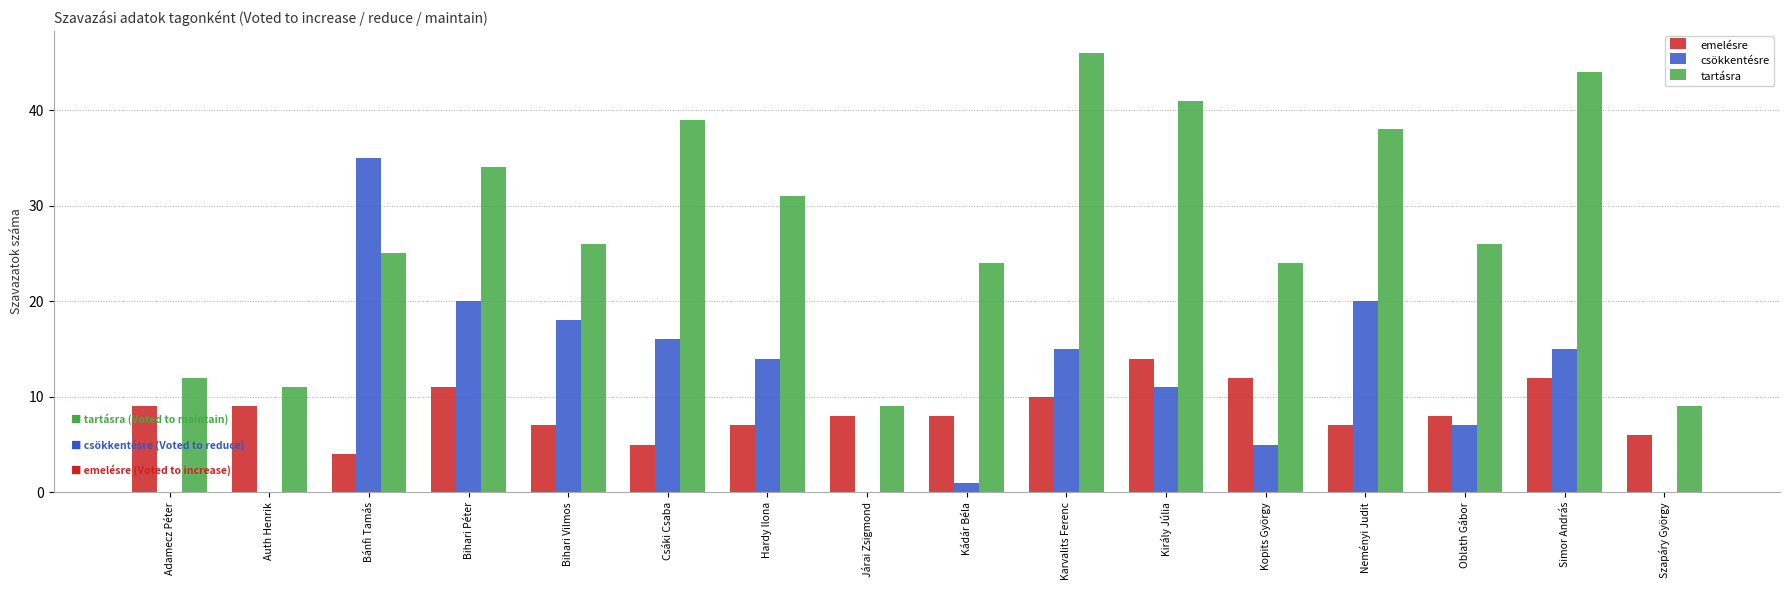

True or false: emelésre has a value of 16 at Auth Henrik.

False